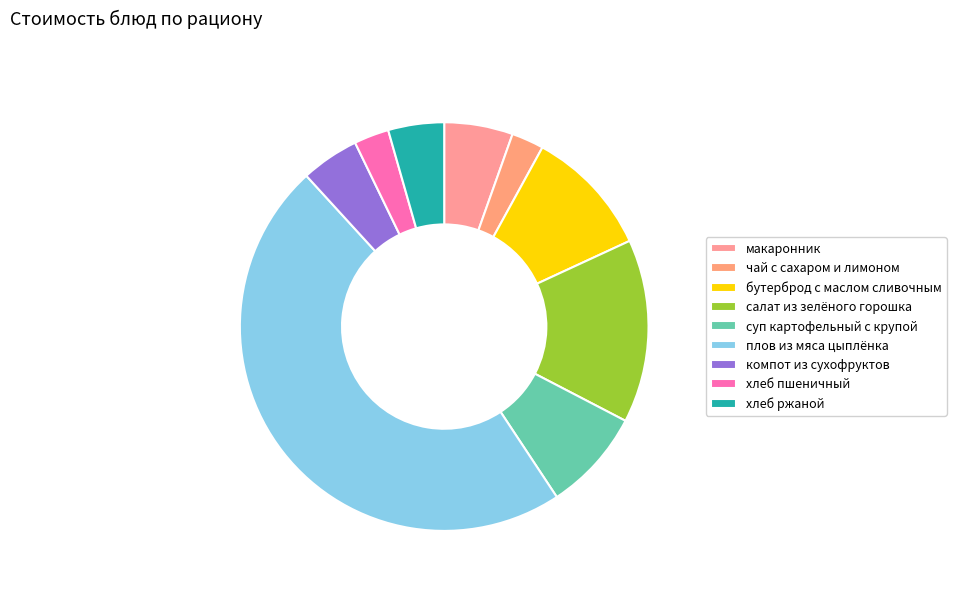

What portion of the pie excludes плов из мяса цыплёнка?

52.5%